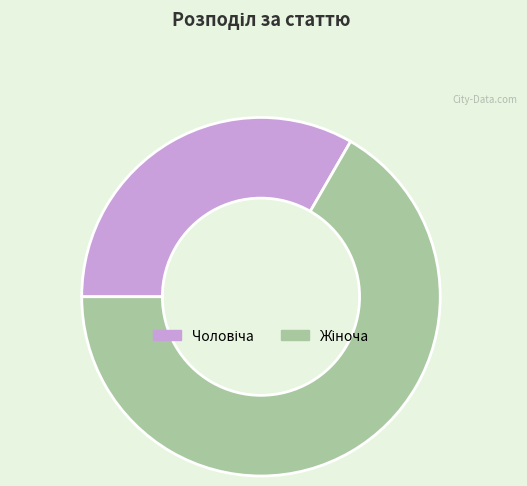

How many segments does this pie chart have?

2